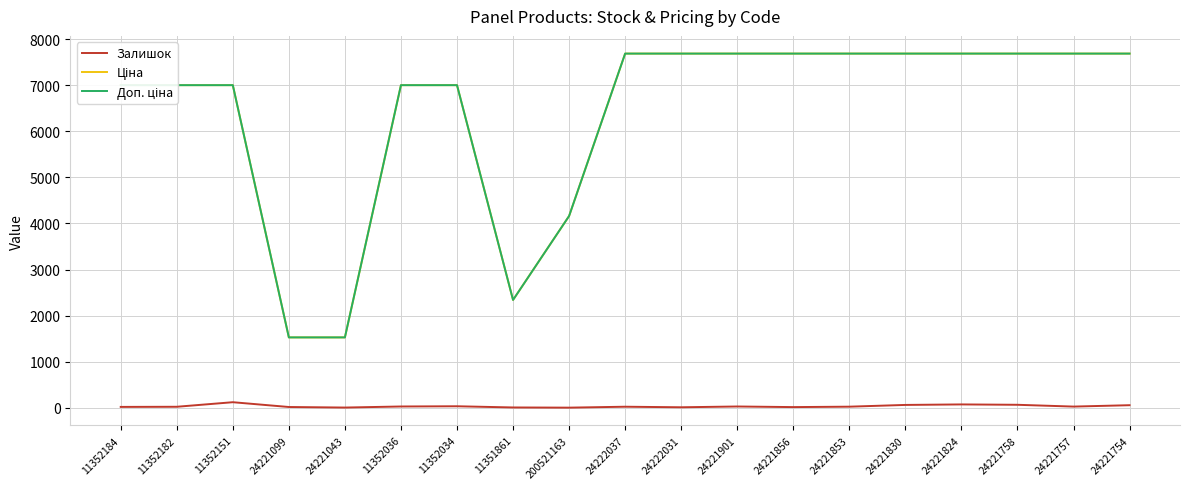

What is the greatest value displayed?

7688.0